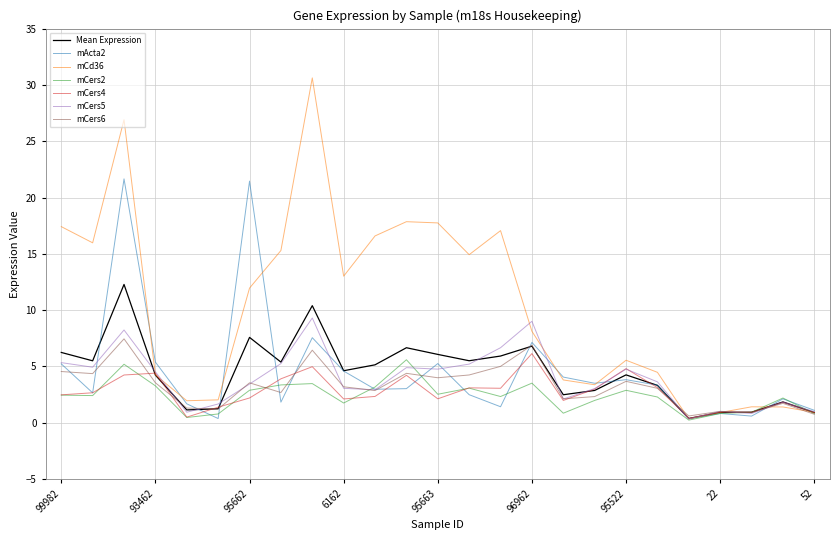

Which series has the largest total across all categories?

mCd36